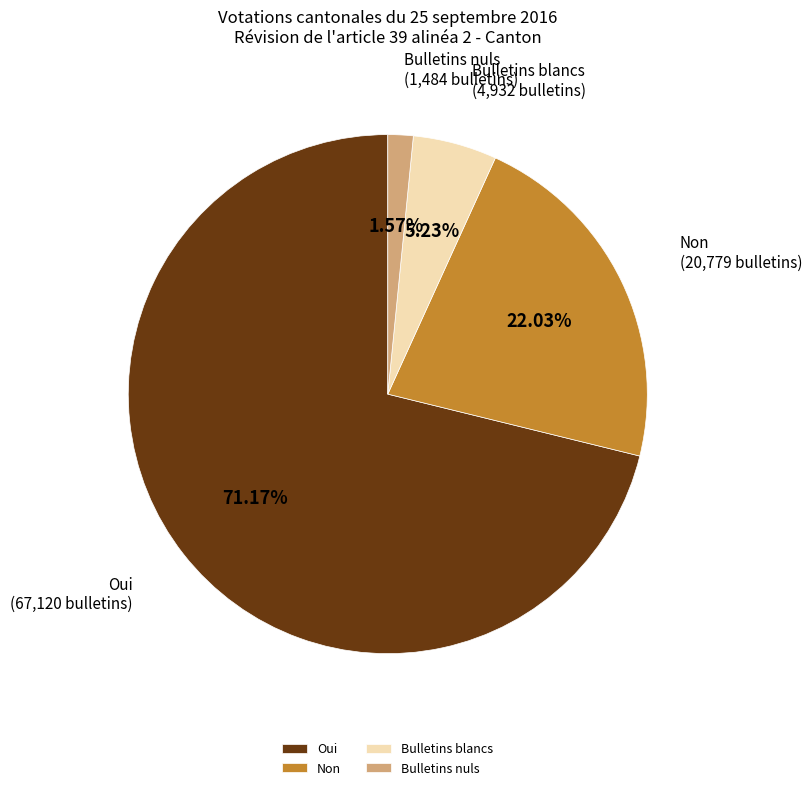

What is the total percentage of Bulletins blancs and Oui?

76.4%